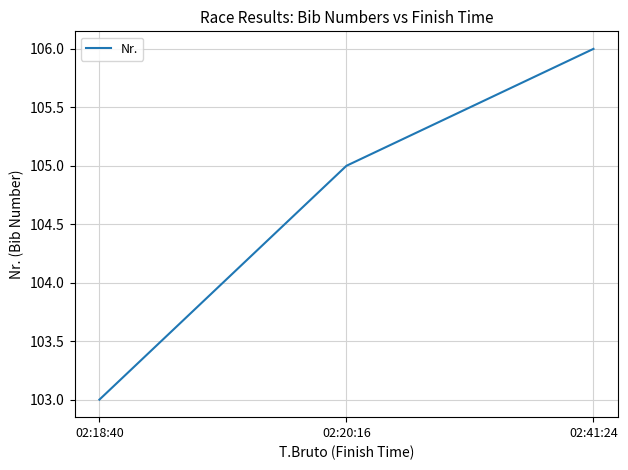

Rank the categories by value from lowest to highest.

02:18:40, 02:20:16, 02:41:24